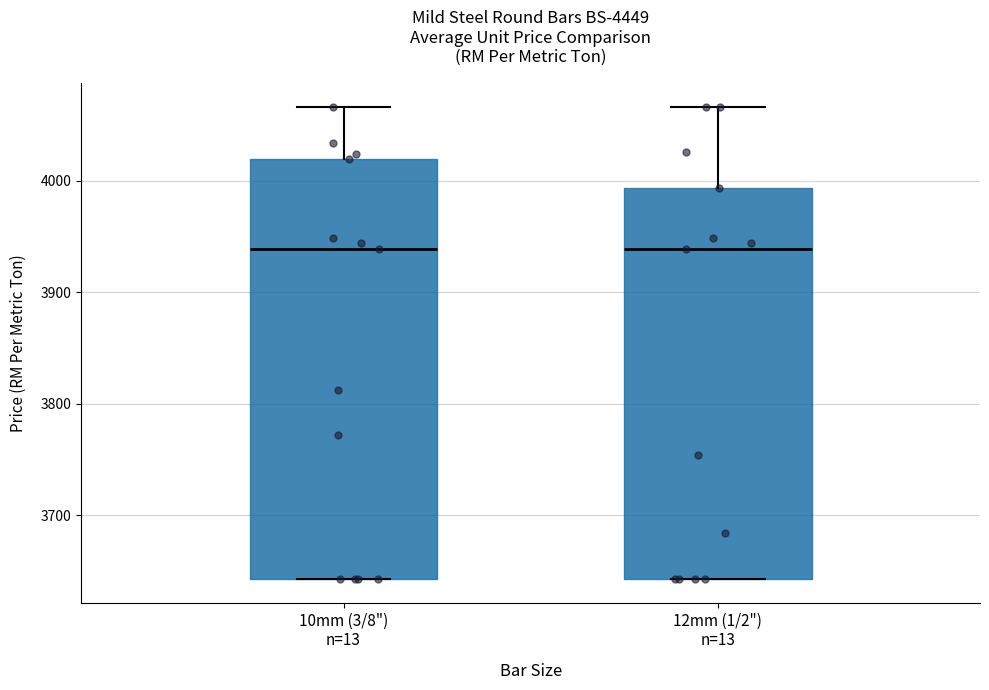

Where is the lower edge of the box for 10mm (3/8") n=13 on the y-axis? The values are not printed on the chart, so give them approximately, as read against the axis.

3640